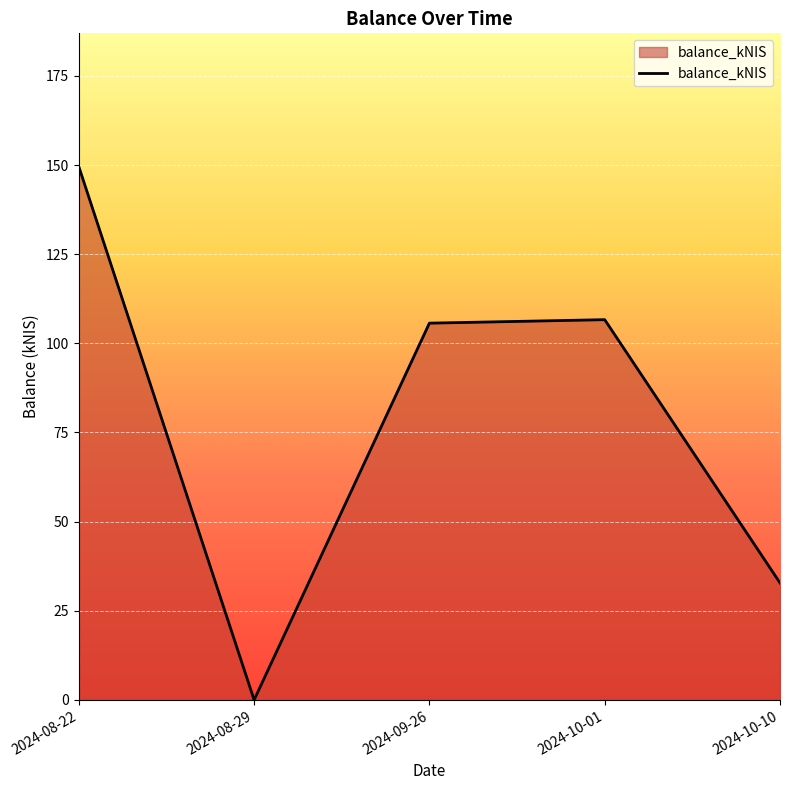

How many lines are shown in the chart?

1